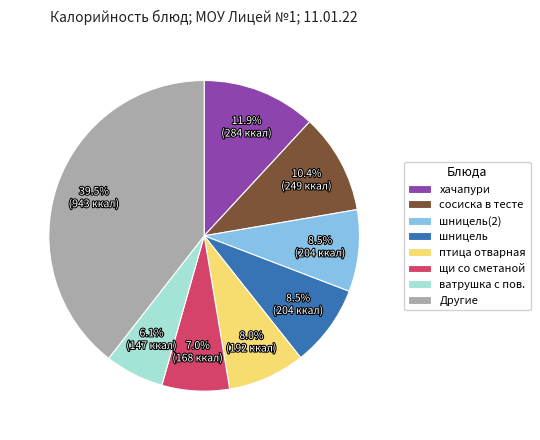

What is the ratio of the value at Другие to the value at хачапури?

3.3